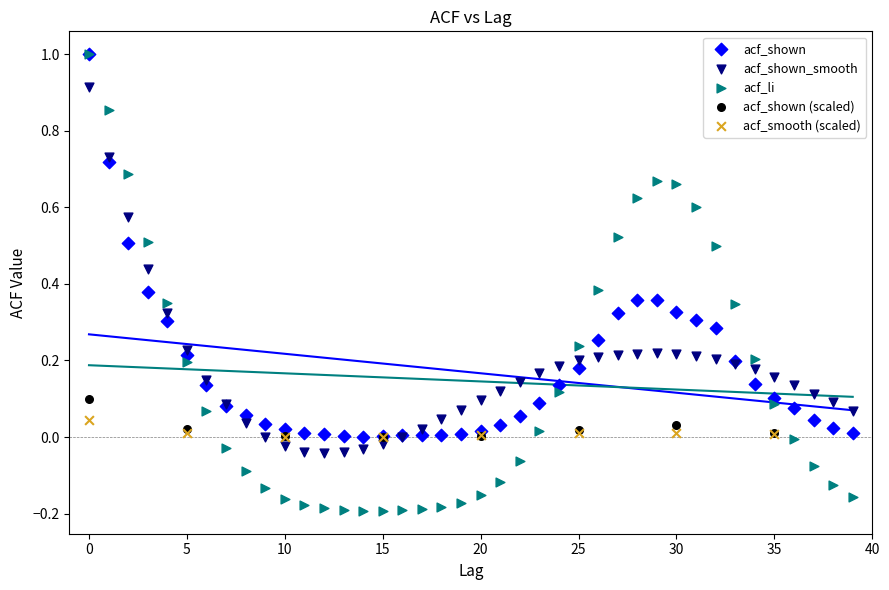

Which series contains the lowest Y value?

acf_li